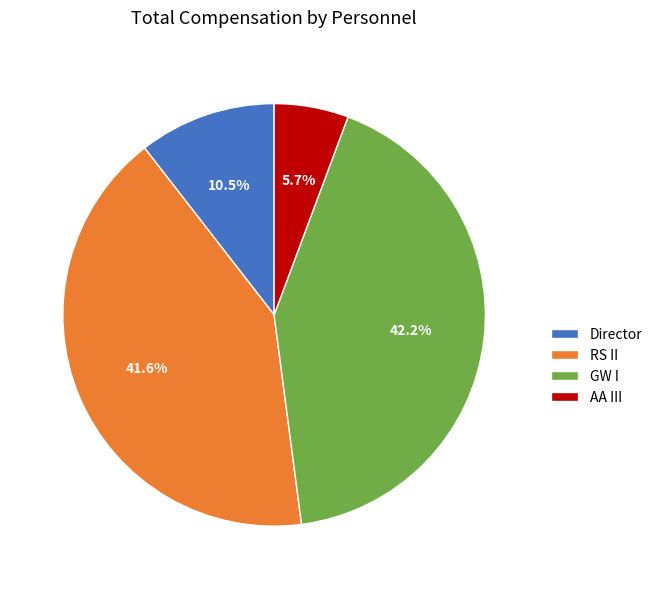

What is the smallest slice in the pie chart?

AA III